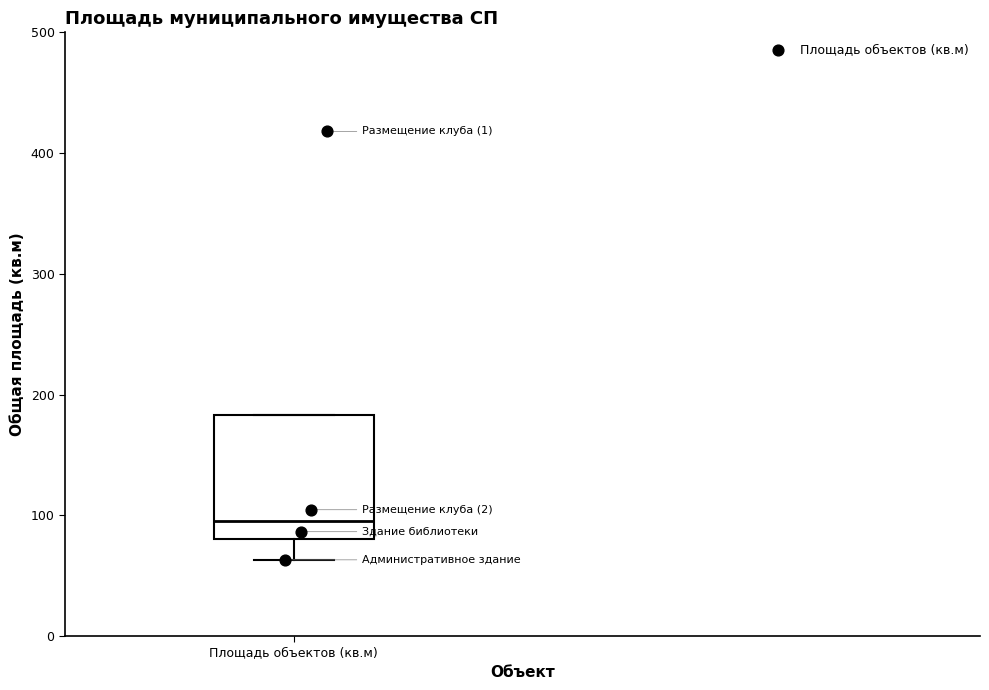

Read this box plot against the y-axis: the position of the median line, the range covered by the box, and the ends of both whiskers. The values are not printed on the chart, so give them approximately, as read against the axis.

median 100, box 80 to 180, whiskers 60 to 180